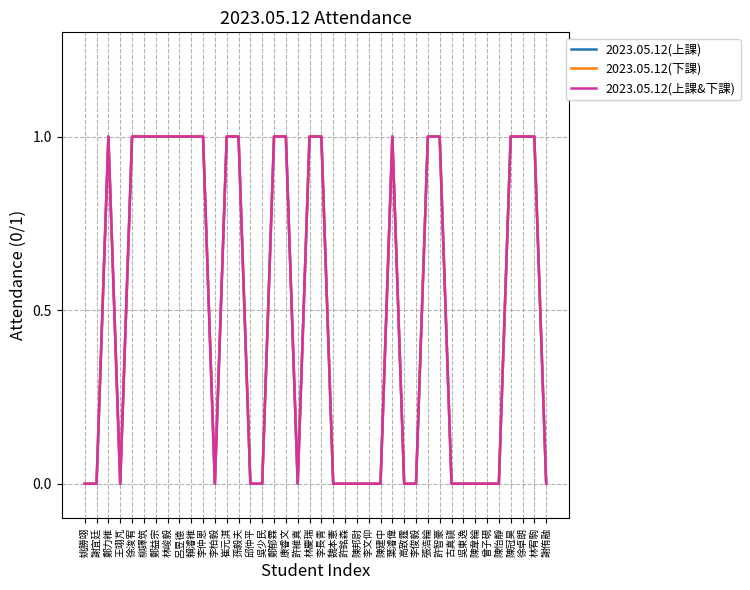

At which label is 2023.05.12(上課&下課) closest to 0?

姚勝翊